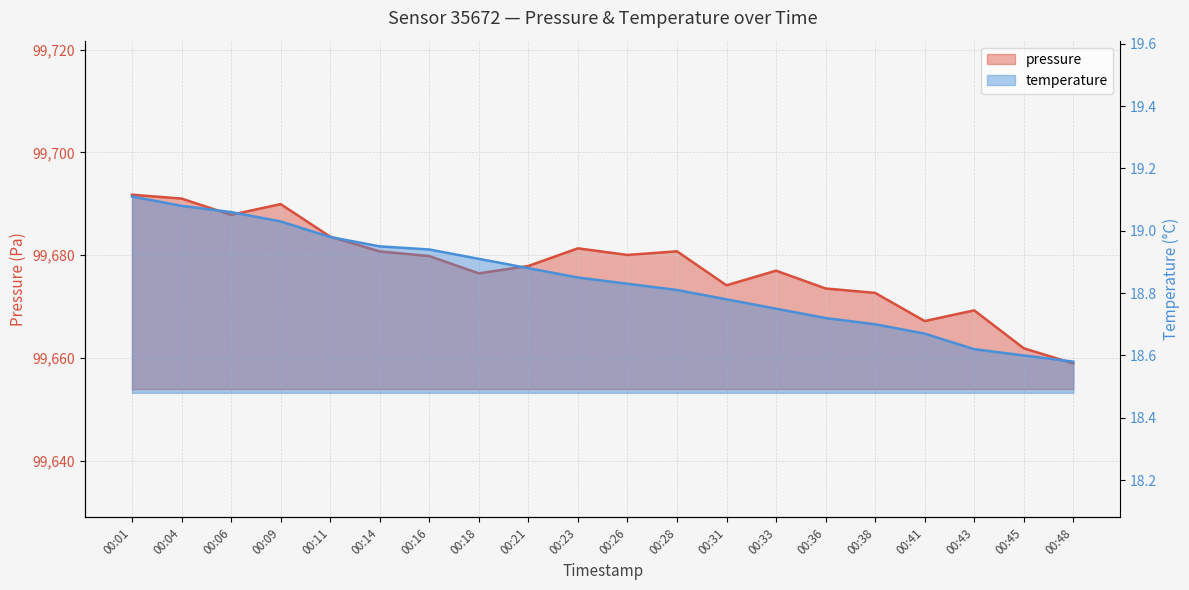

Reading right to left, what are all the values shown in this chart?

pressure: 99658.9	99661.9	99669.2	99667.2	99672.6	99673.5	99677.0	99674.1	99680.8	99680.0	99681.3	99677.9	99676.5	99679.8	99680.7	99683.6	99689.9	99687.9	99691.0	99691.8
temperature: 18.6	18.6	18.6	18.7	18.7	18.7	18.8	18.8	18.8	18.8	18.9	18.9	18.9	18.9	18.9	19.0	19.0	19.1	19.1	19.1